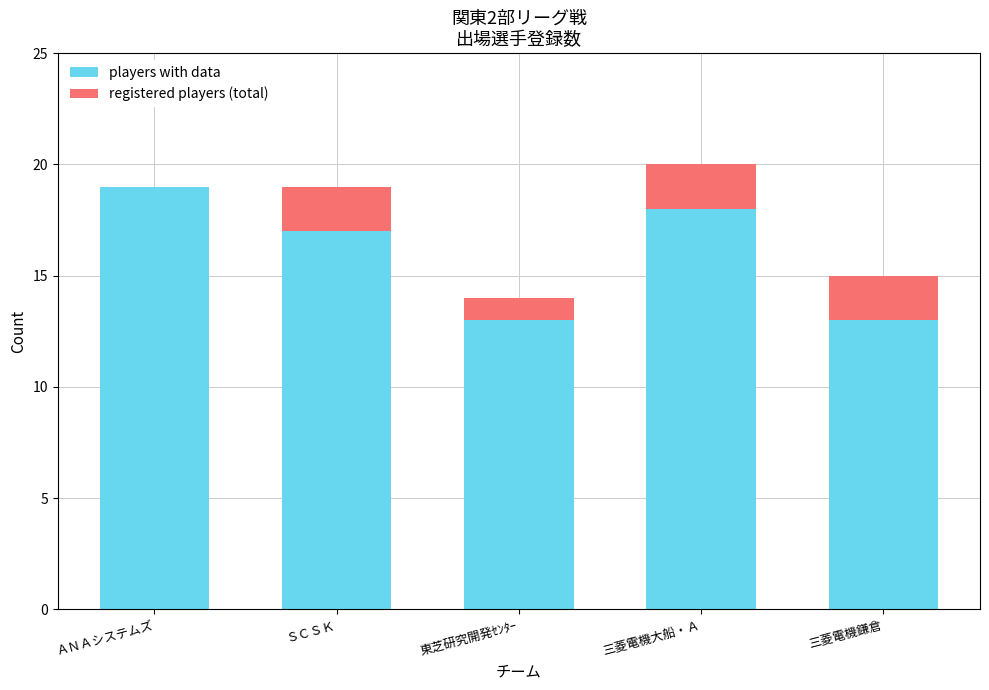

What are all the series names shown in the legend?

players with data, registered players (total)